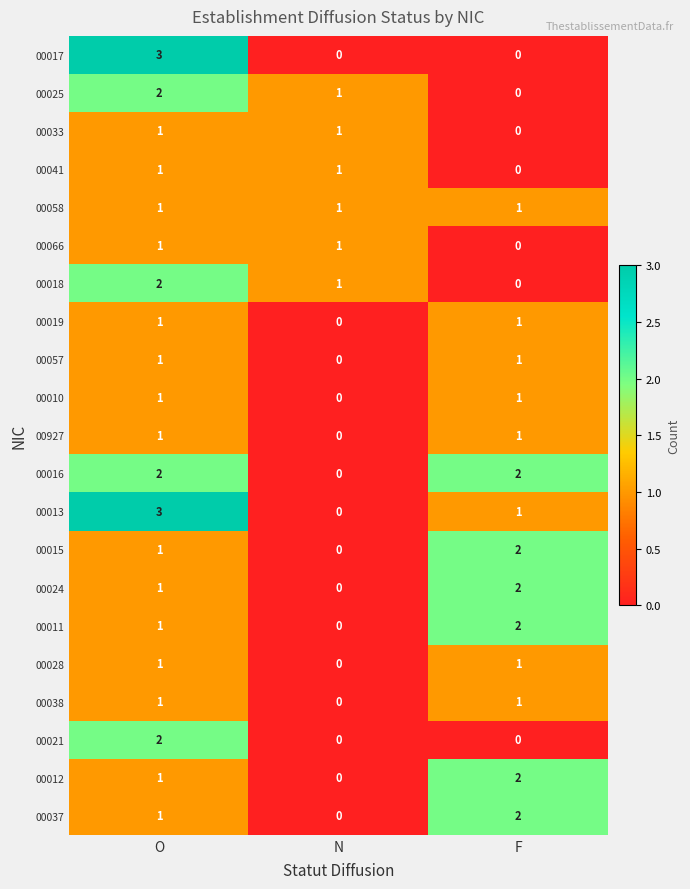

What is the sum of all 00011 values?

3